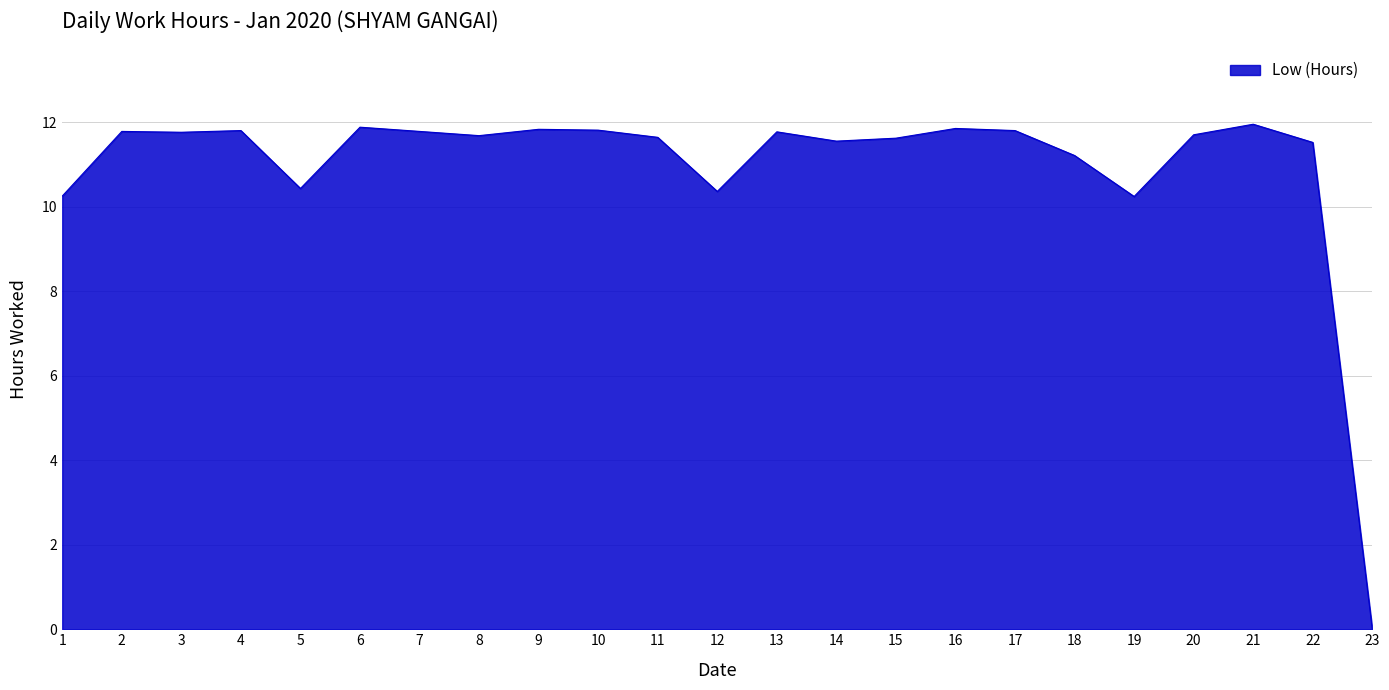

How many values are below 11?

5